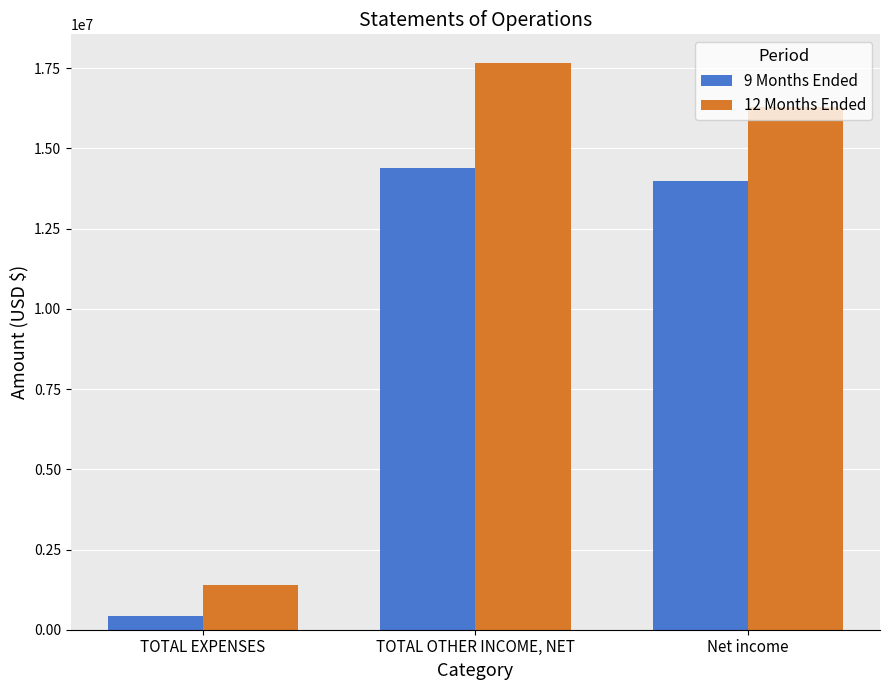

What is the value of the 12 Months Ended bar at the 3rd from the left?

16278508